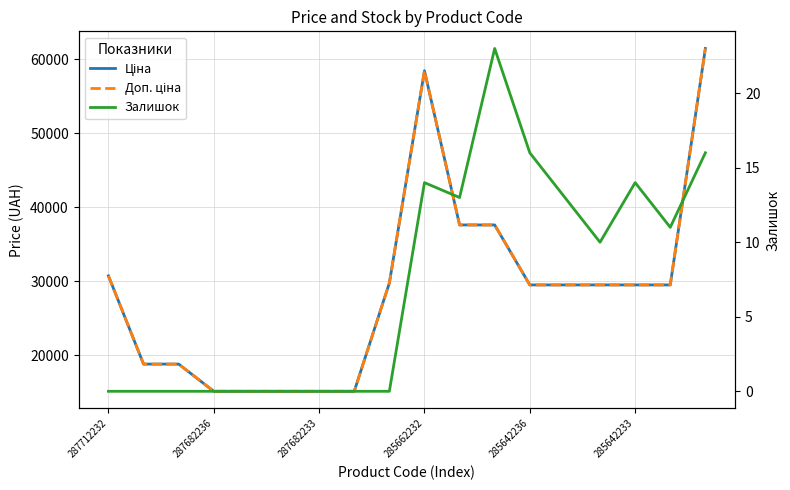

Where is the first local maximum for Доп. ціна?

285662232